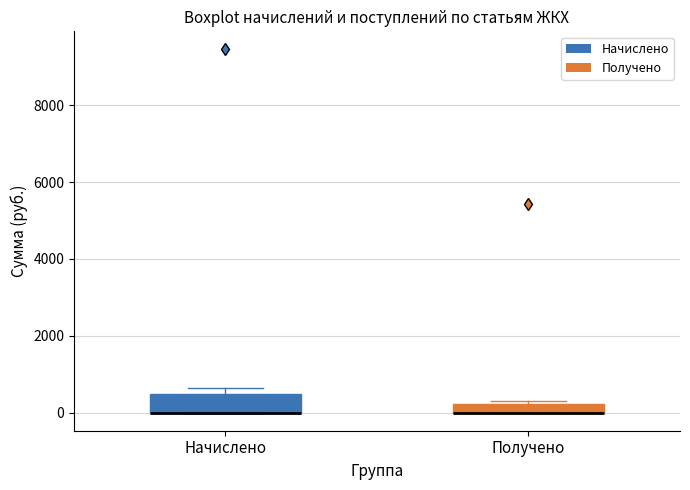

Where is the lower edge of the box for Начислено on the y-axis? The values are not printed on the chart, so give them approximately, as read against the axis.

0